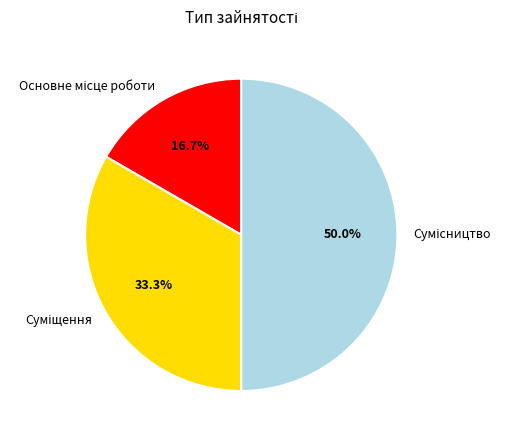

What percentage is the Суміщення slice, to the nearest percent?

33%